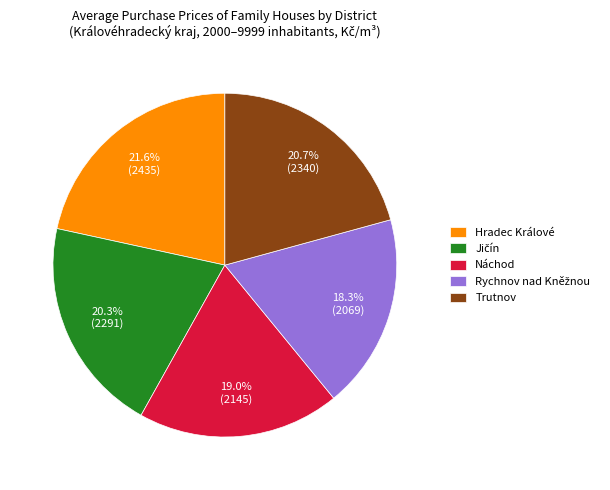

What is the largest slice in the pie chart?

Hradec Králové